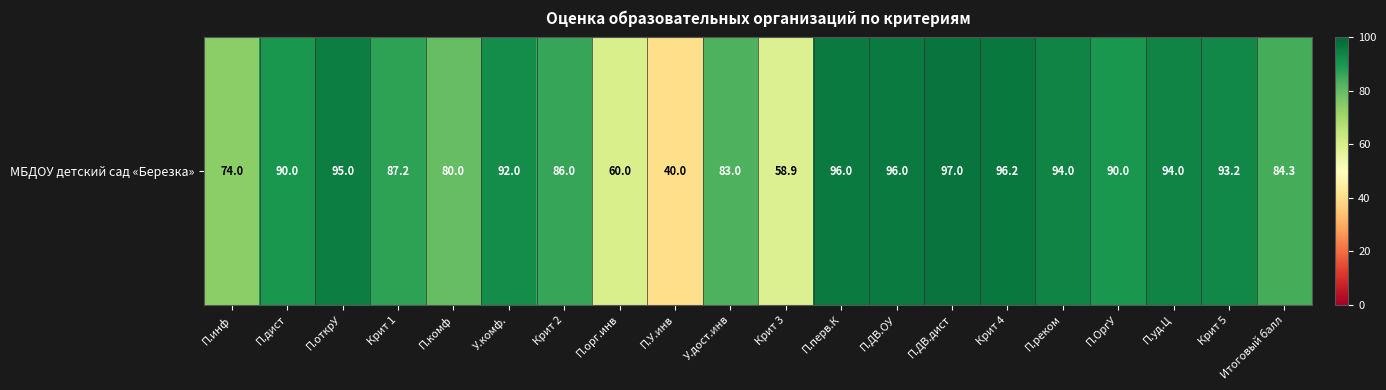

The chart shows a value of 84.3 at Итоговый балл. True or false?

True